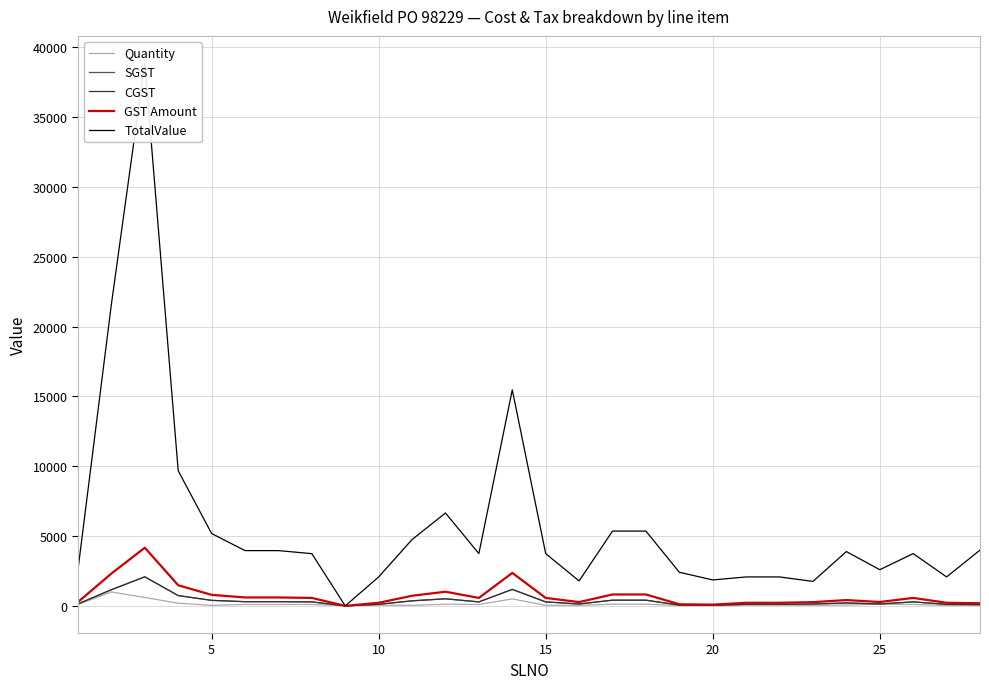

Which series has the widest spread of values?

TotalValue